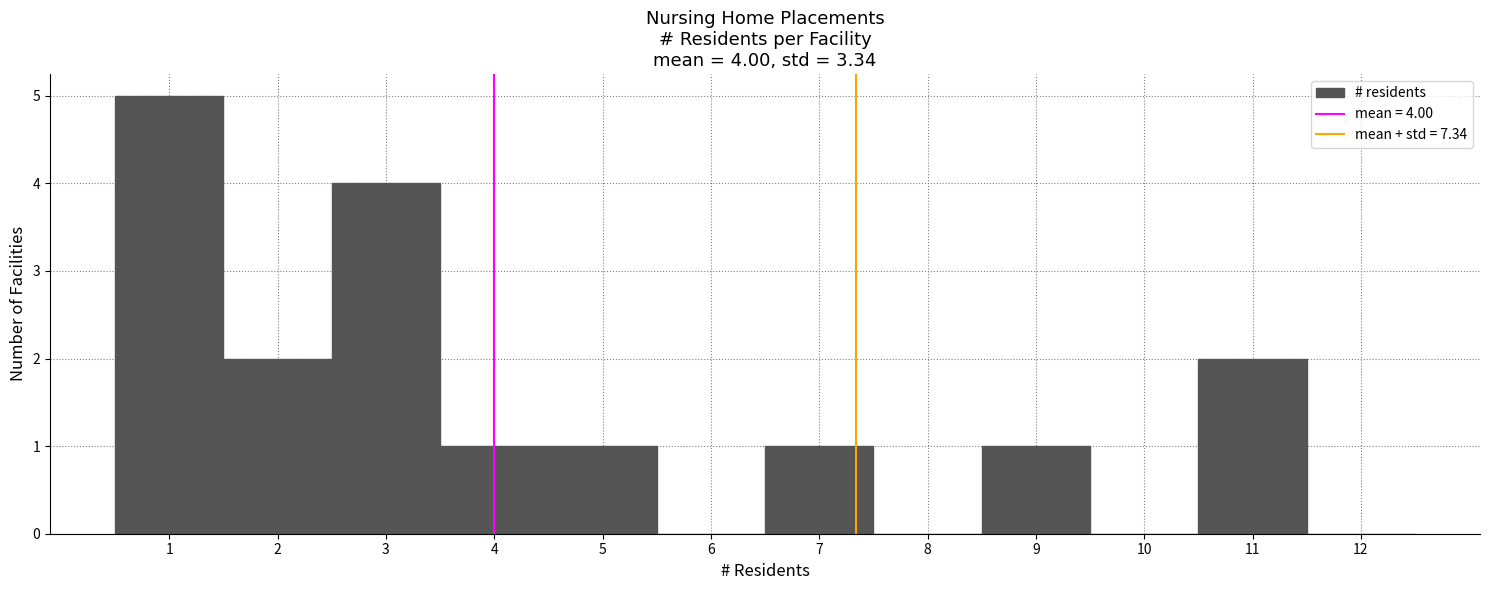

Which range on the x-axis has the tallest bar?

0.5 to 1.5